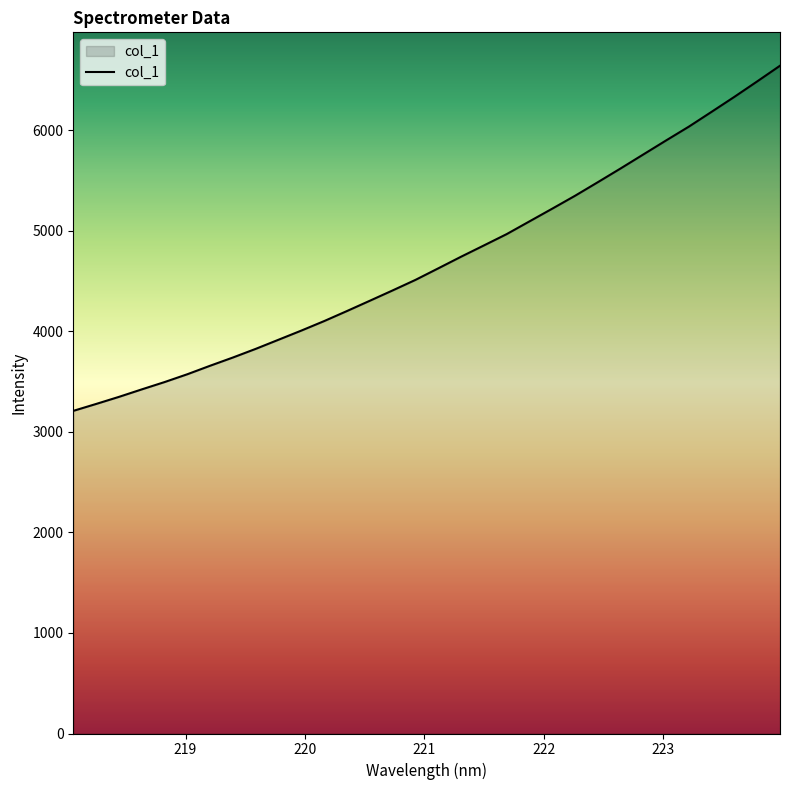

What is the maximum value shown in the chart?

6641.2